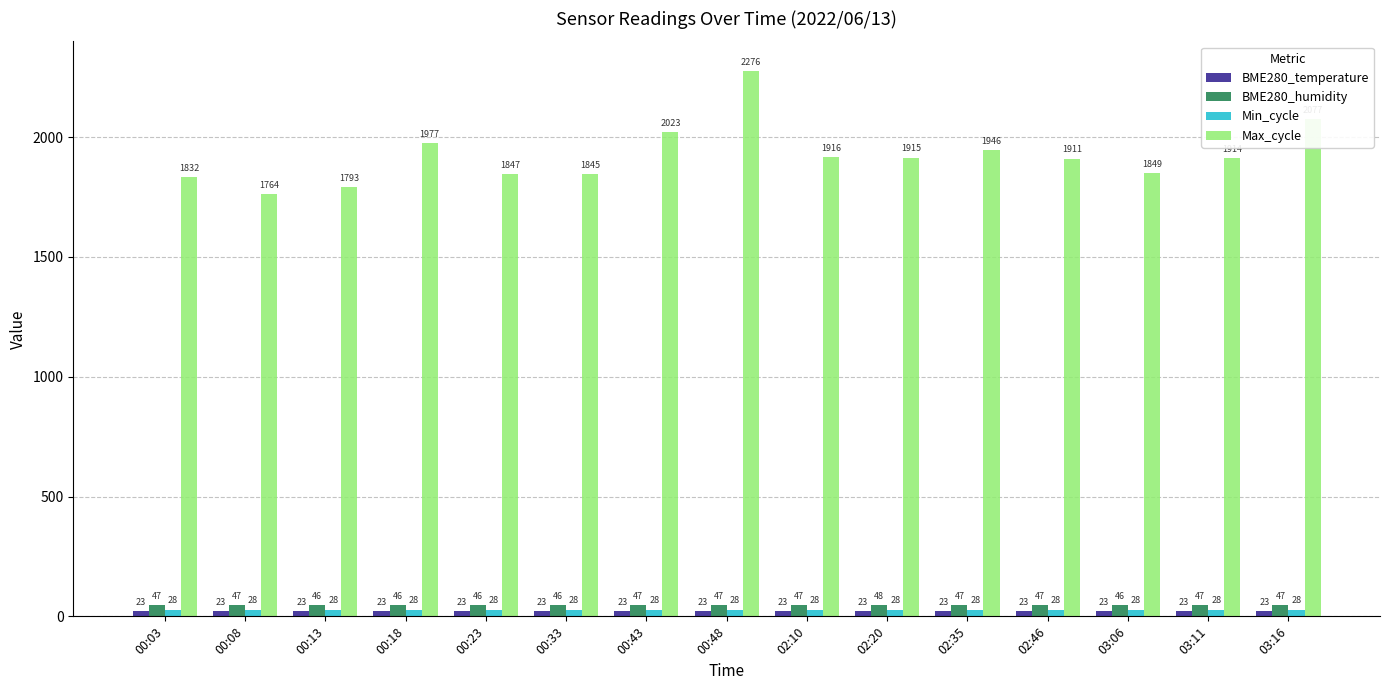

Which category has the highest value across all series?

00:48